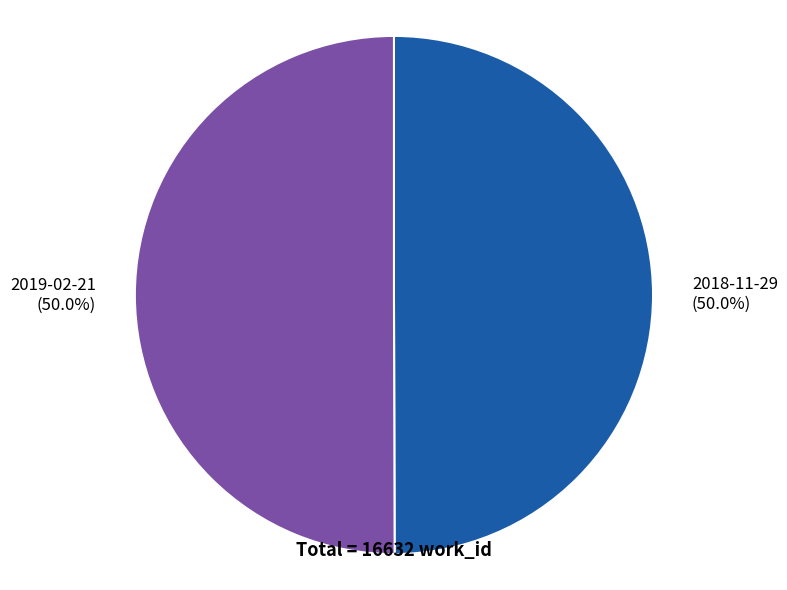

What percentage is NOT represented by 2018-11-29?

50.0%